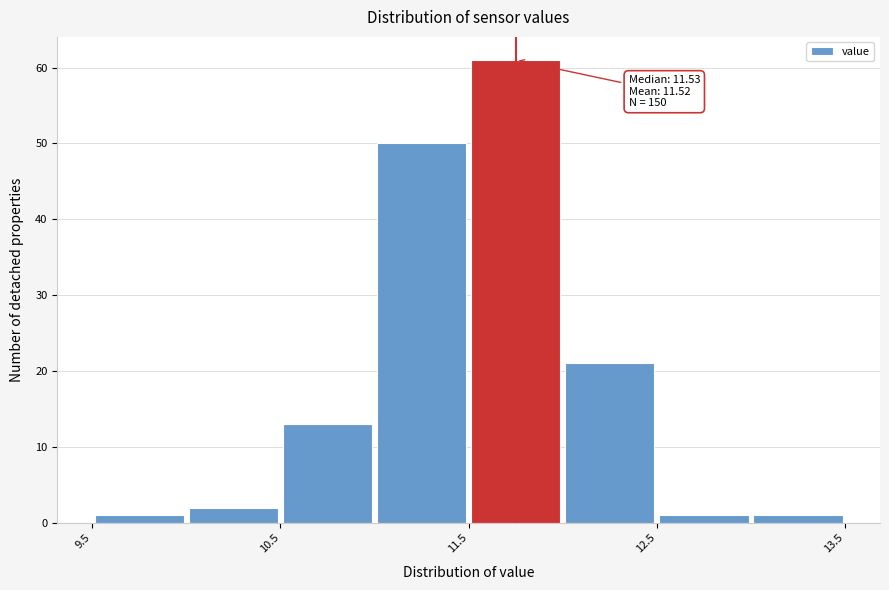

Over which range of the x-axis is the bar tallest?

11.5 to 12.0